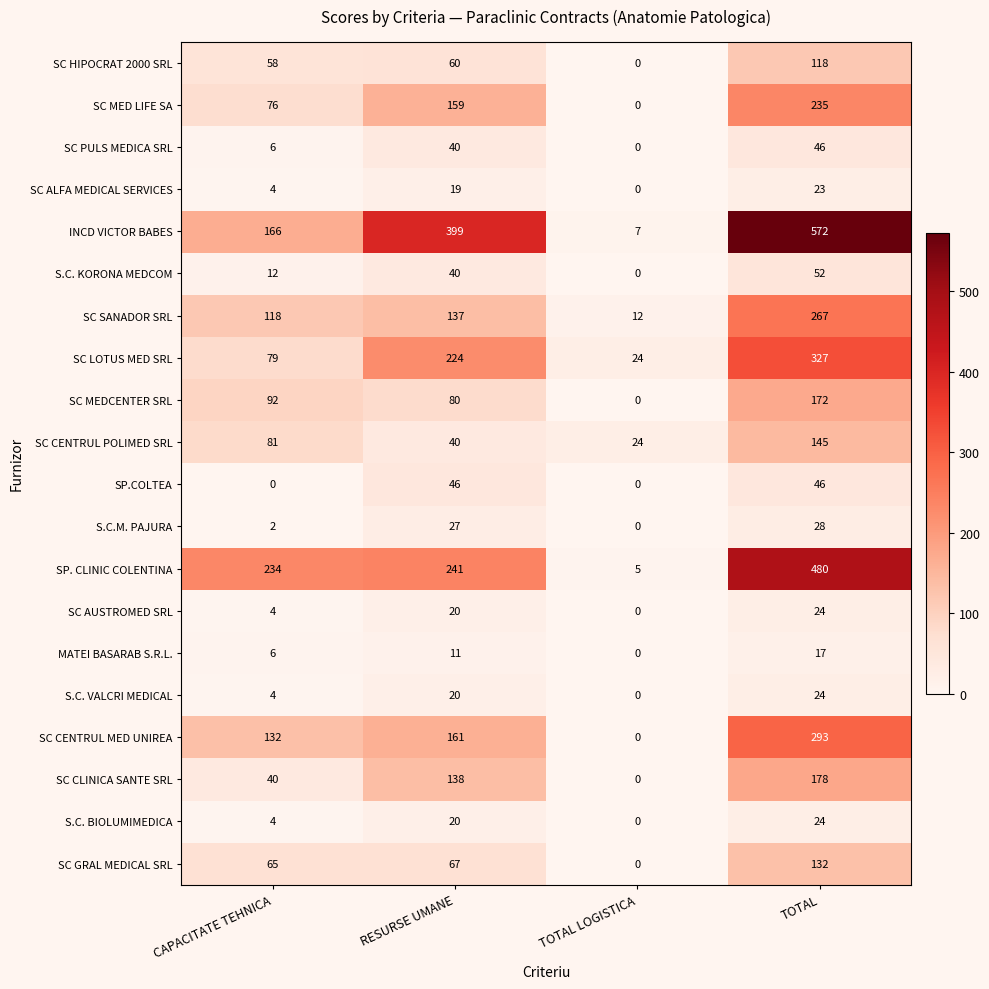

Count the number of categories in the chart.

4